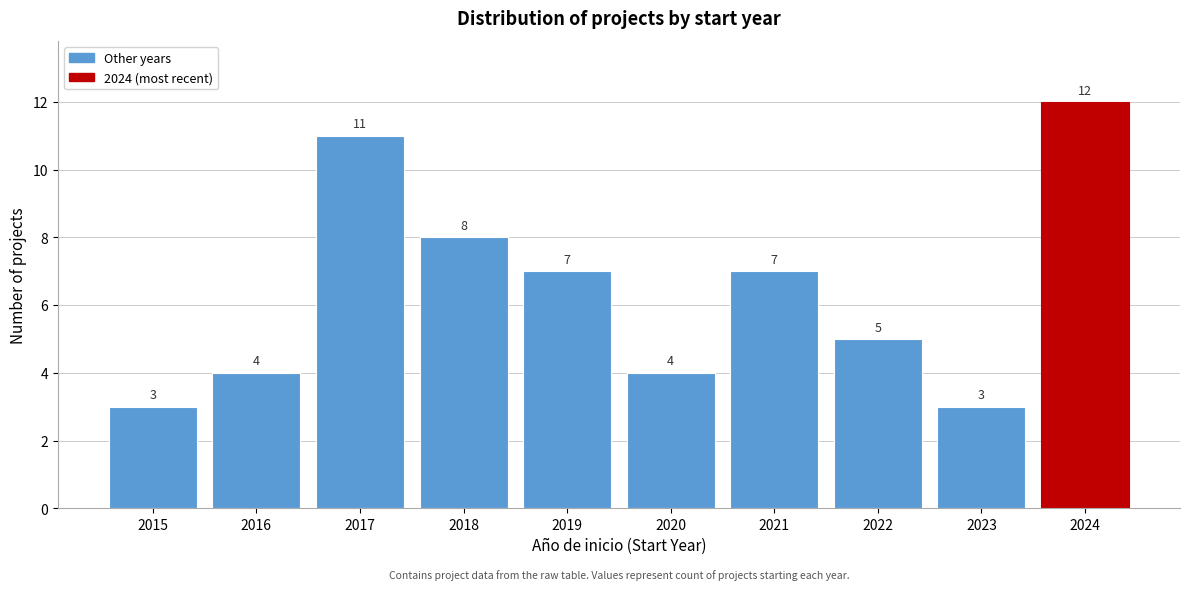

Reading left to right, transcribe all the data shown in this chart.

2015=3	2016=4	2017=11	2018=8	2019=7	2020=4	2021=7	2022=5	2023=3	2024=12